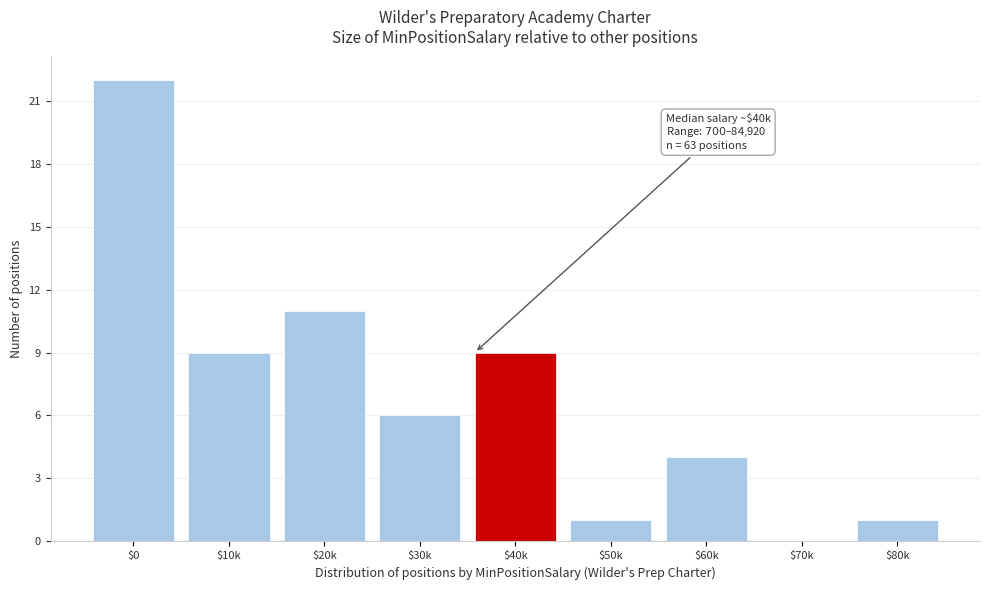

At which category does the chart reach its peak across all series?

$0